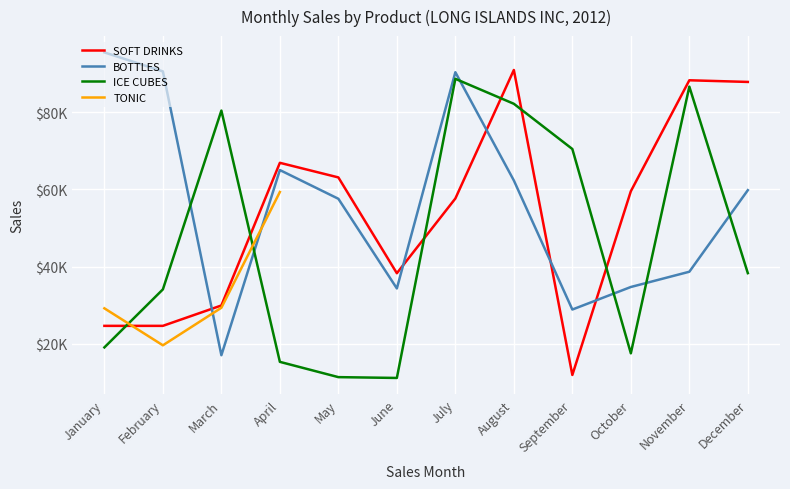

What is the spread (max minus min) of values at August?

28643